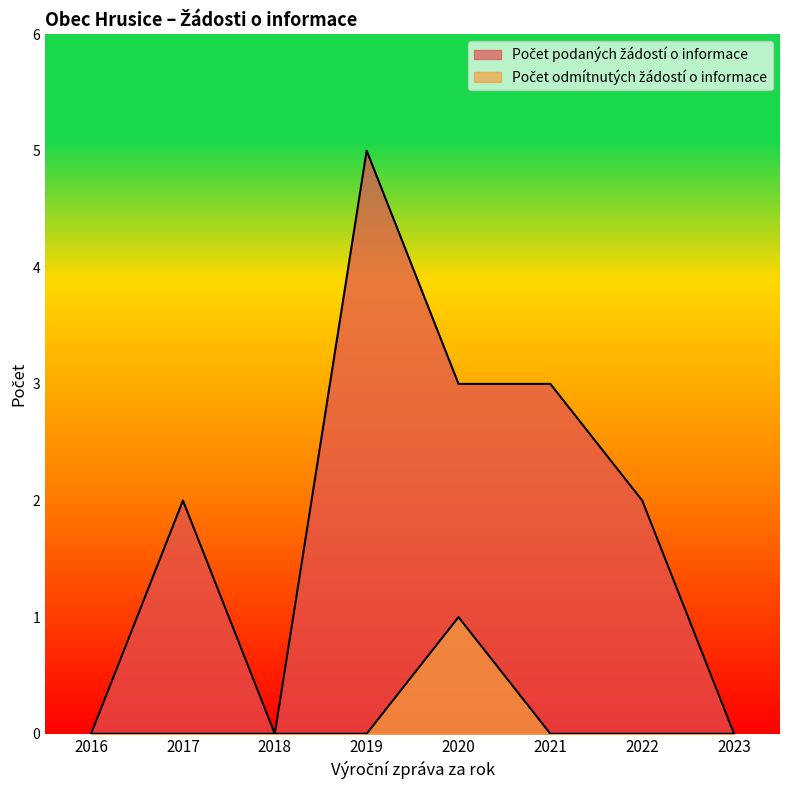

What position from the right is 2022?

2